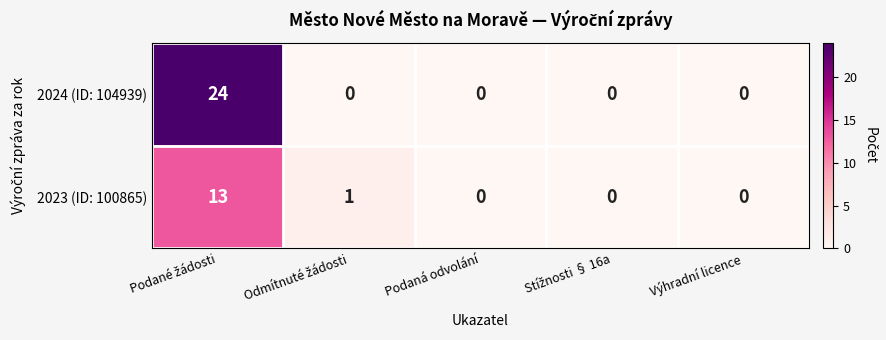

How many values in 2023 (ID: 100865) are above zero?

2